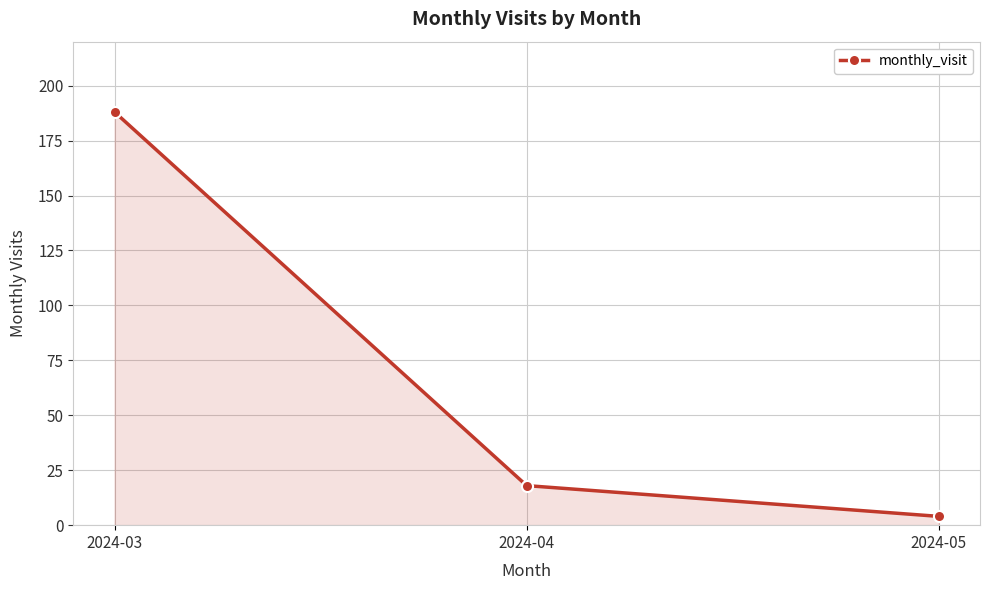

What is the greatest value displayed?

188